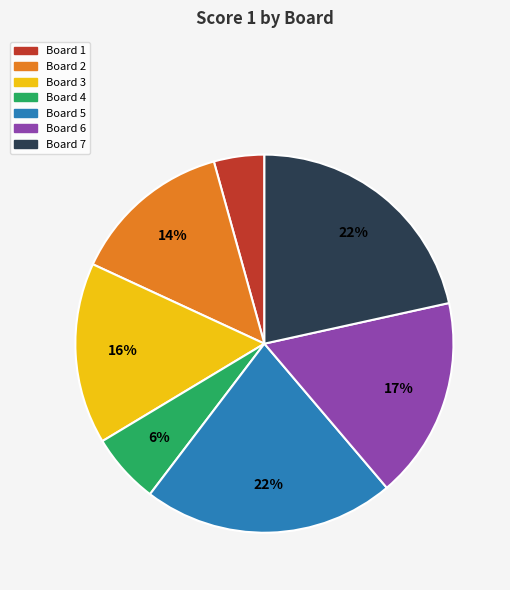

Is Board 3 the majority of the pie?

No